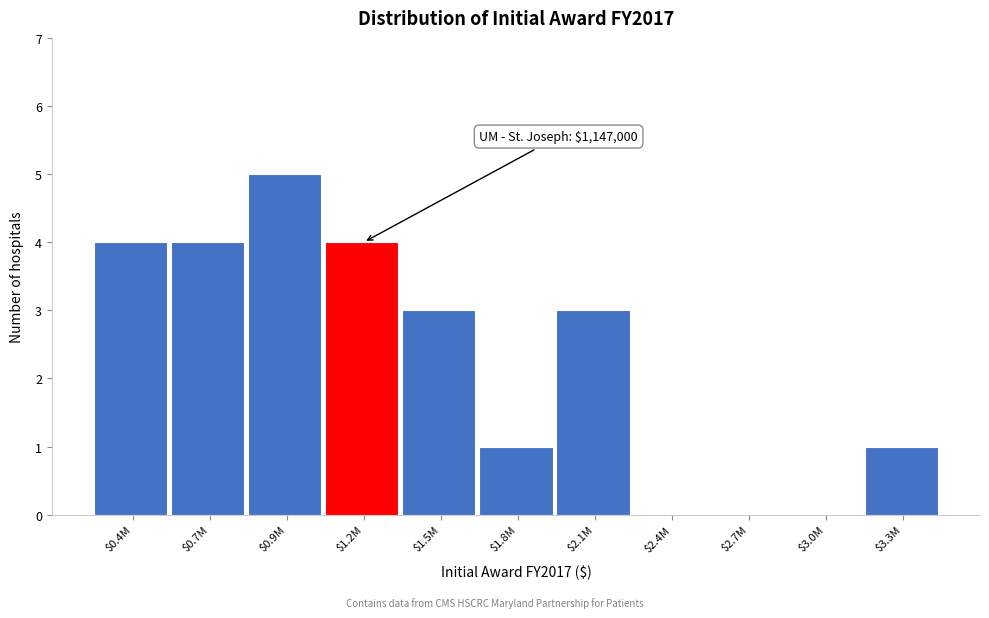

At which category does the chart reach its peak across all series?

$0.9M